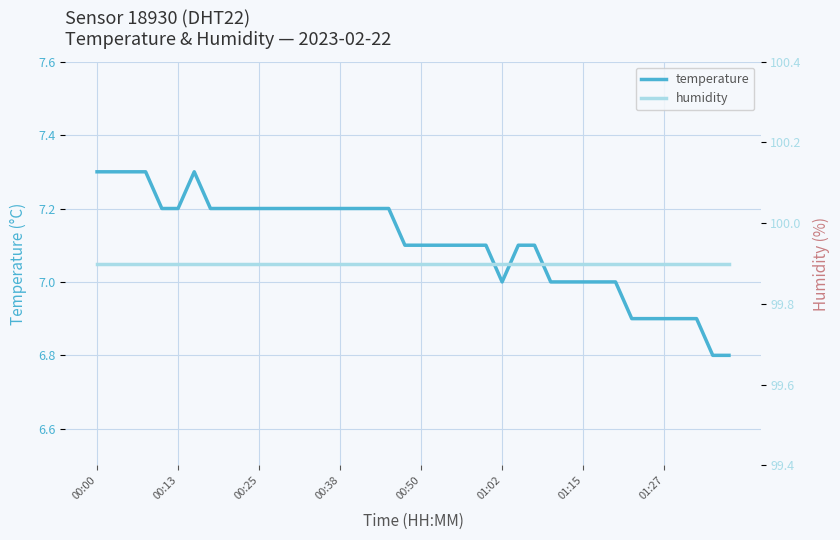

True or false: humidity has more than 2 interior local peaks.

False